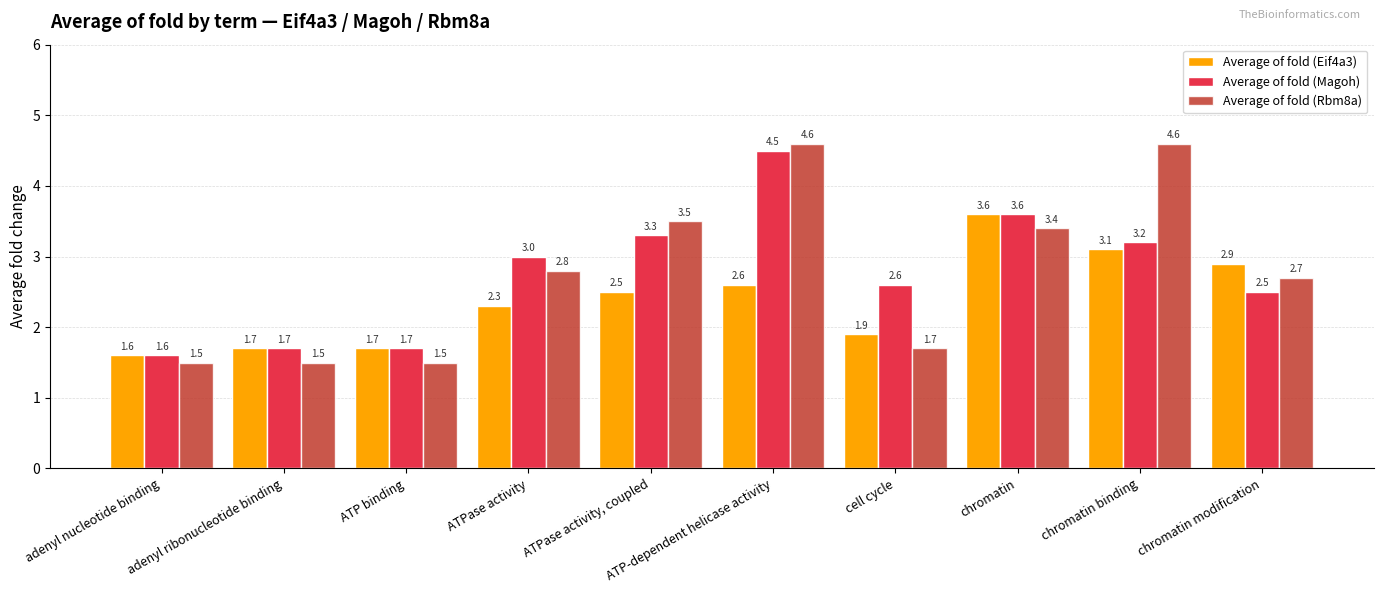

What is the difference between the second highest and minimum values in the Average of fold (Eif4a3) series?

1.5